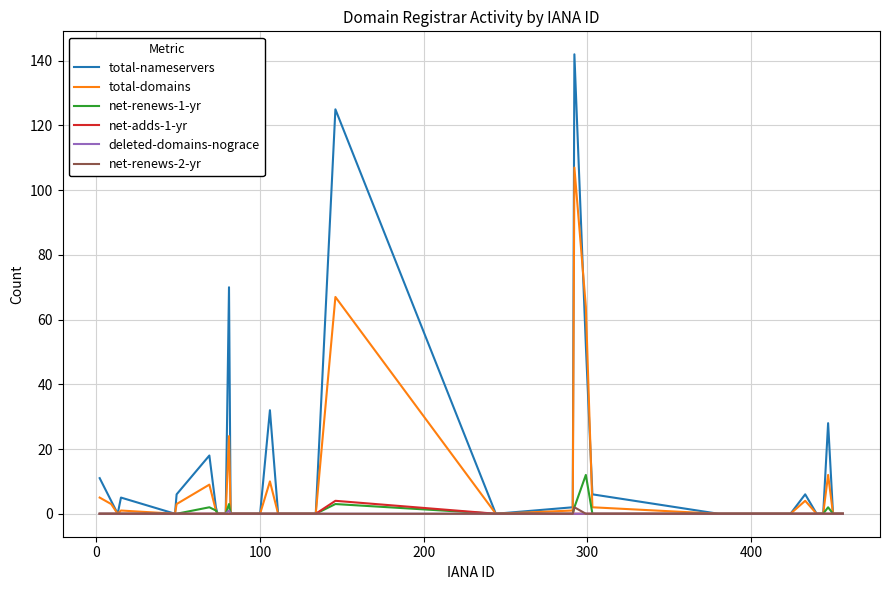

Which series has the largest range (max minus min)?

total-nameservers